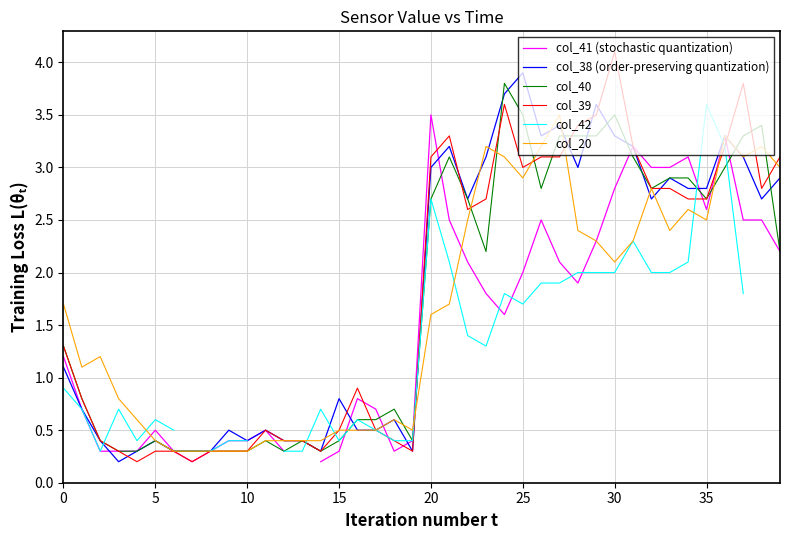

At which label is col_39 closest to 2?

22